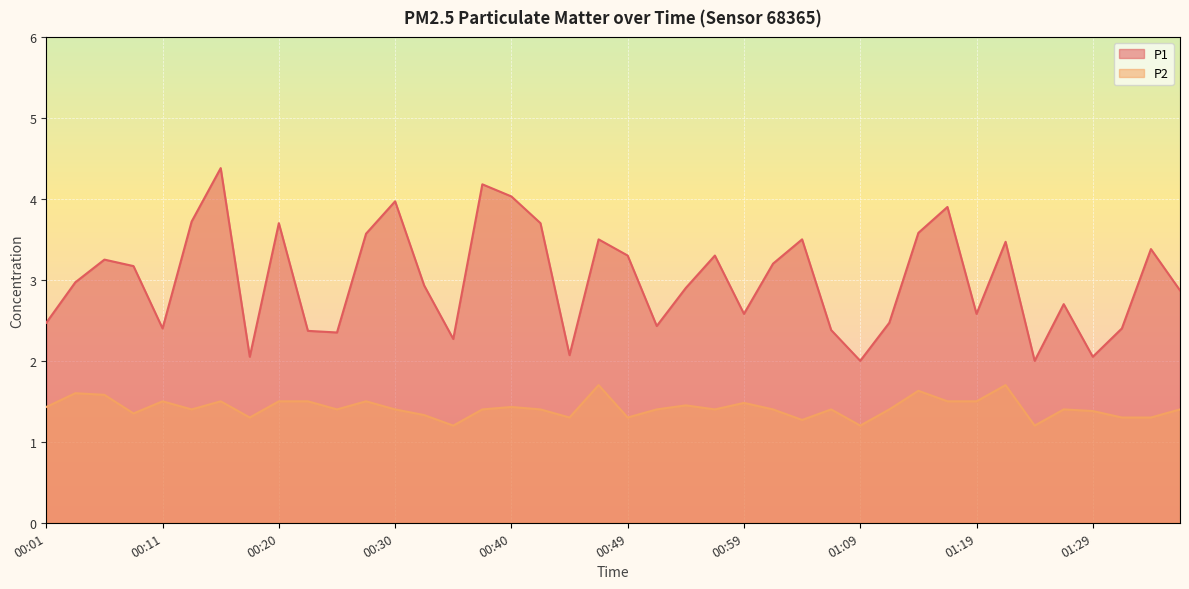

What value does the P2 series have at 00:47?

1.7